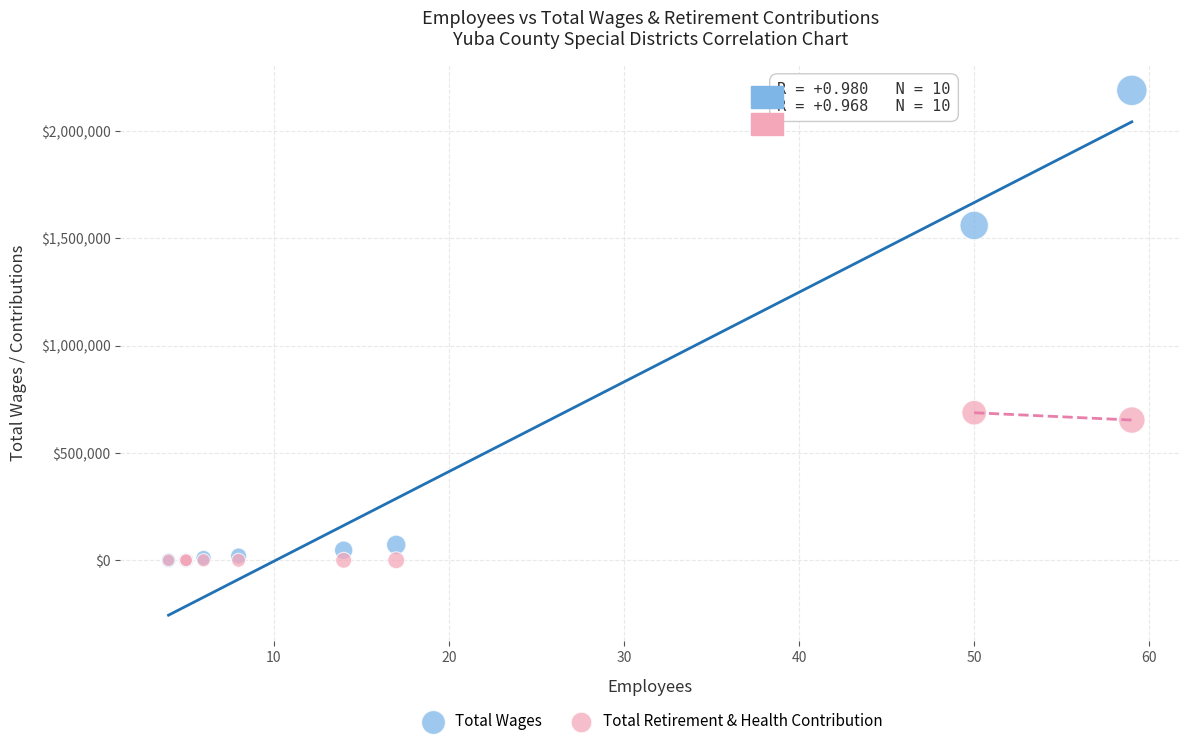

In the Total Wages series, what Y value is closest to 1094457?

1559630